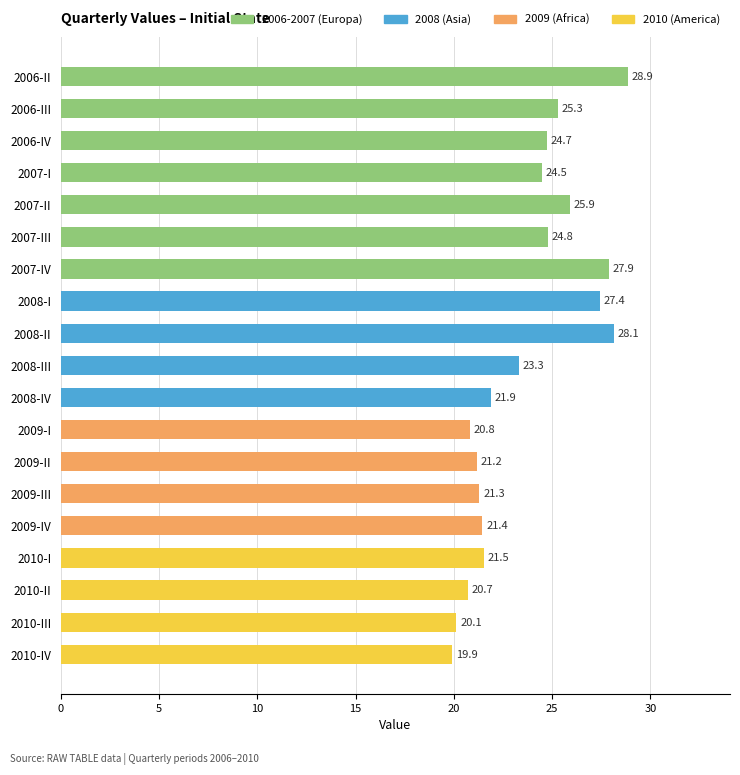

What is the difference between the second highest and minimum values?

8.2